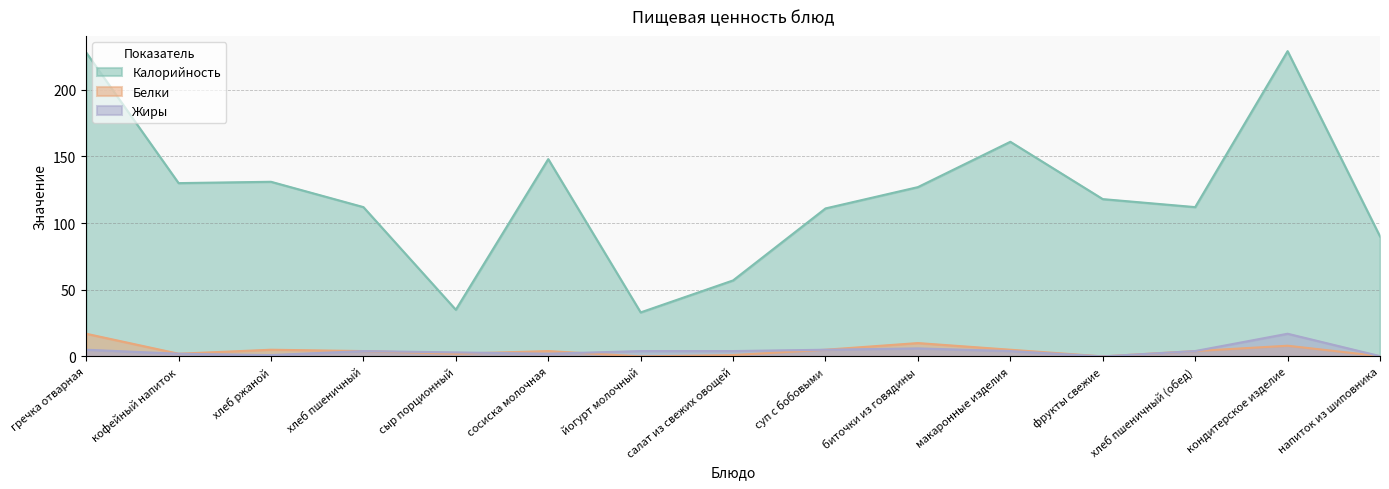

True or false: Белки has more than 2 interior local peaks.

True